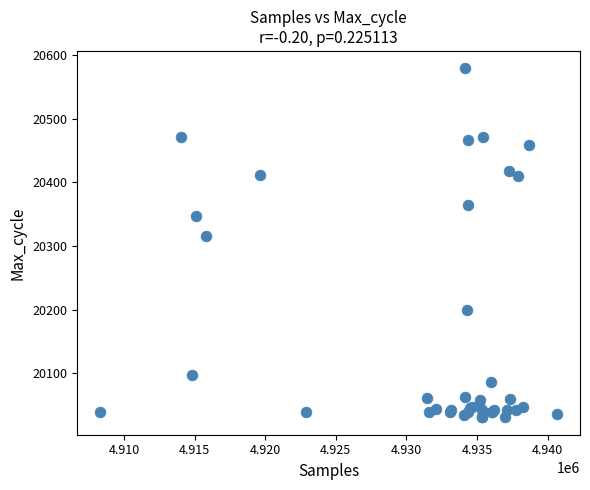

What Y value in the scatter plot is closest to 20305?

20316